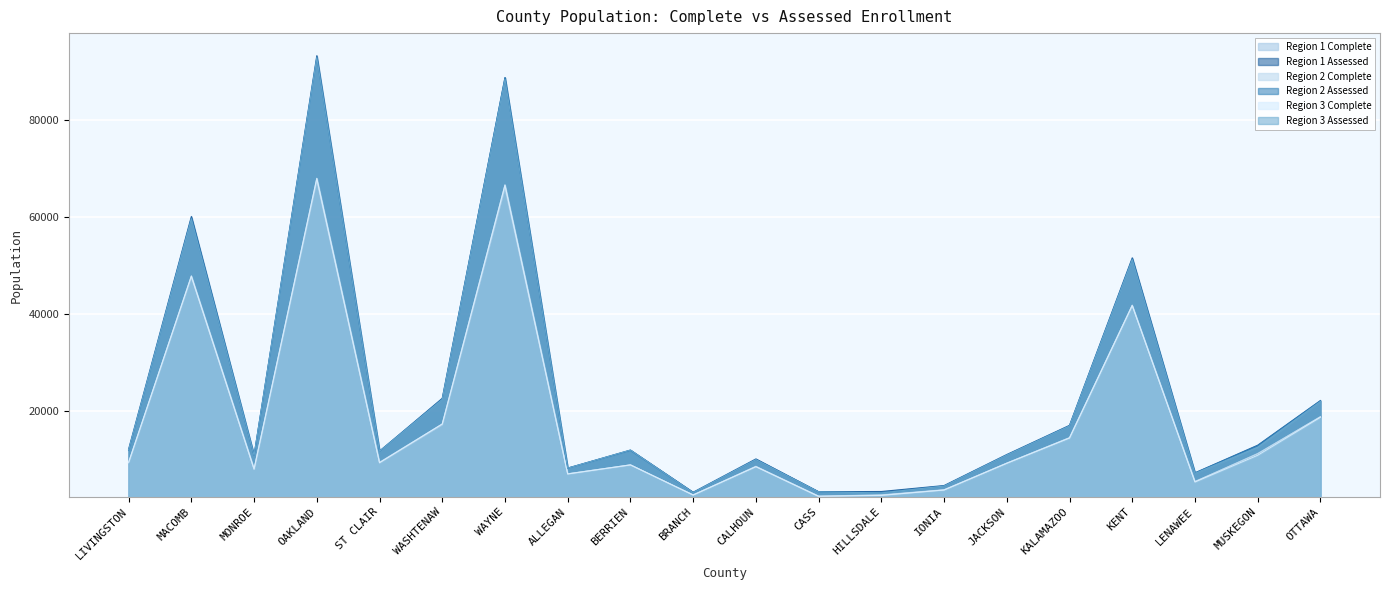

True or false: Region 1 Complete has a value of 2535 at BRANCH.

True